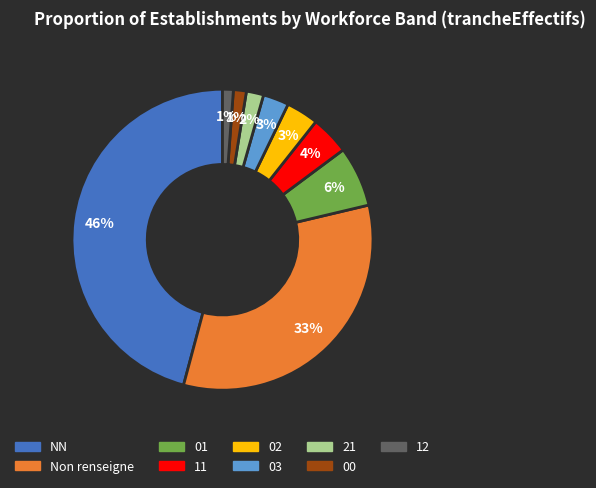

Is there a majority slice in this chart?

No